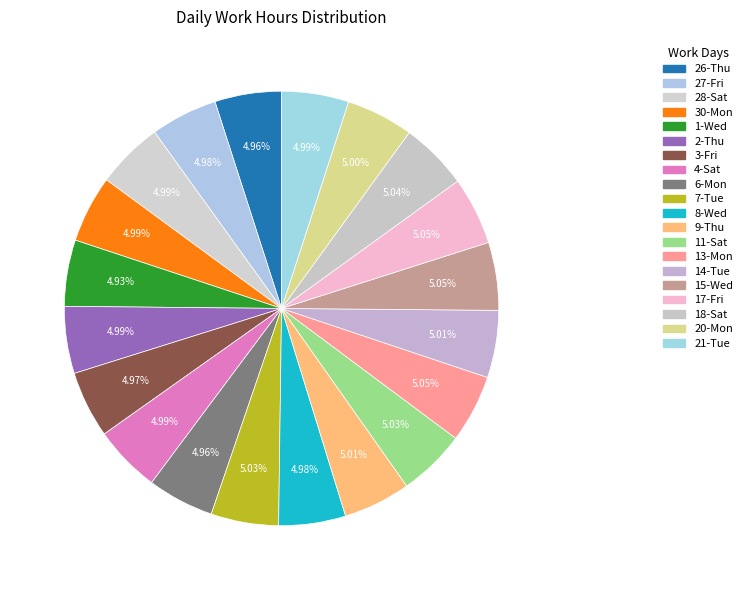

To the nearest percent, what portion does 13-Mon represent?

5%